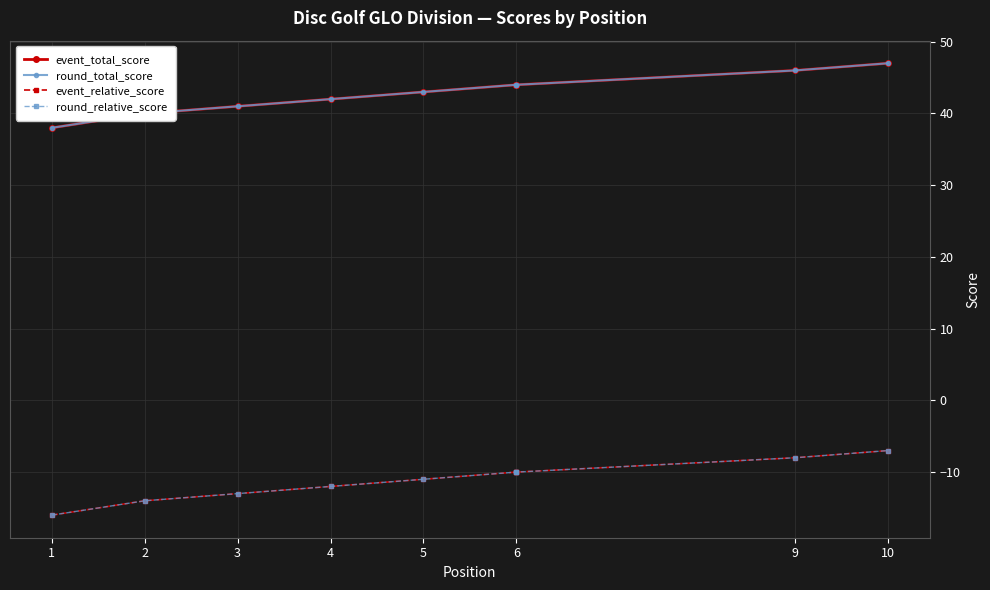

How many lines are shown in the chart?

4